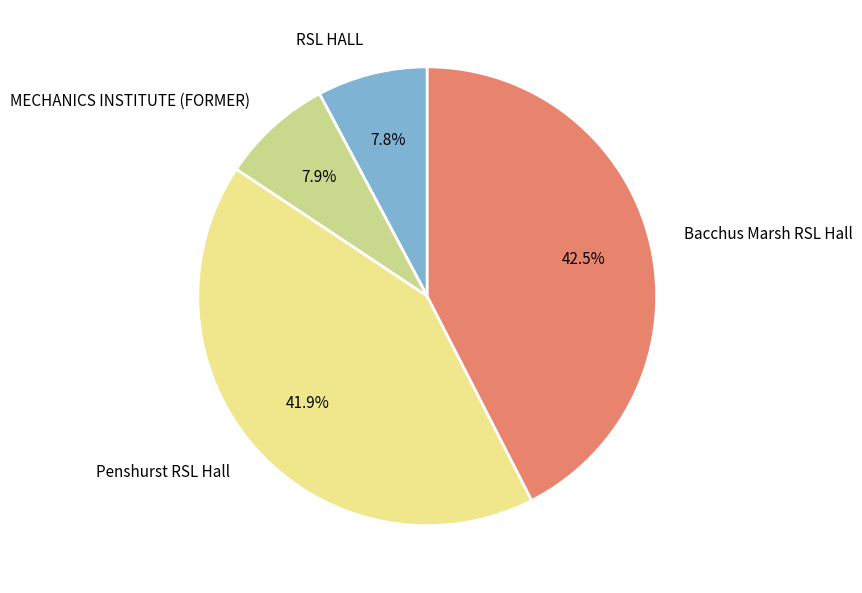

True or false: Bacchus Marsh RSL Hall accounts for 50% of the total.

False